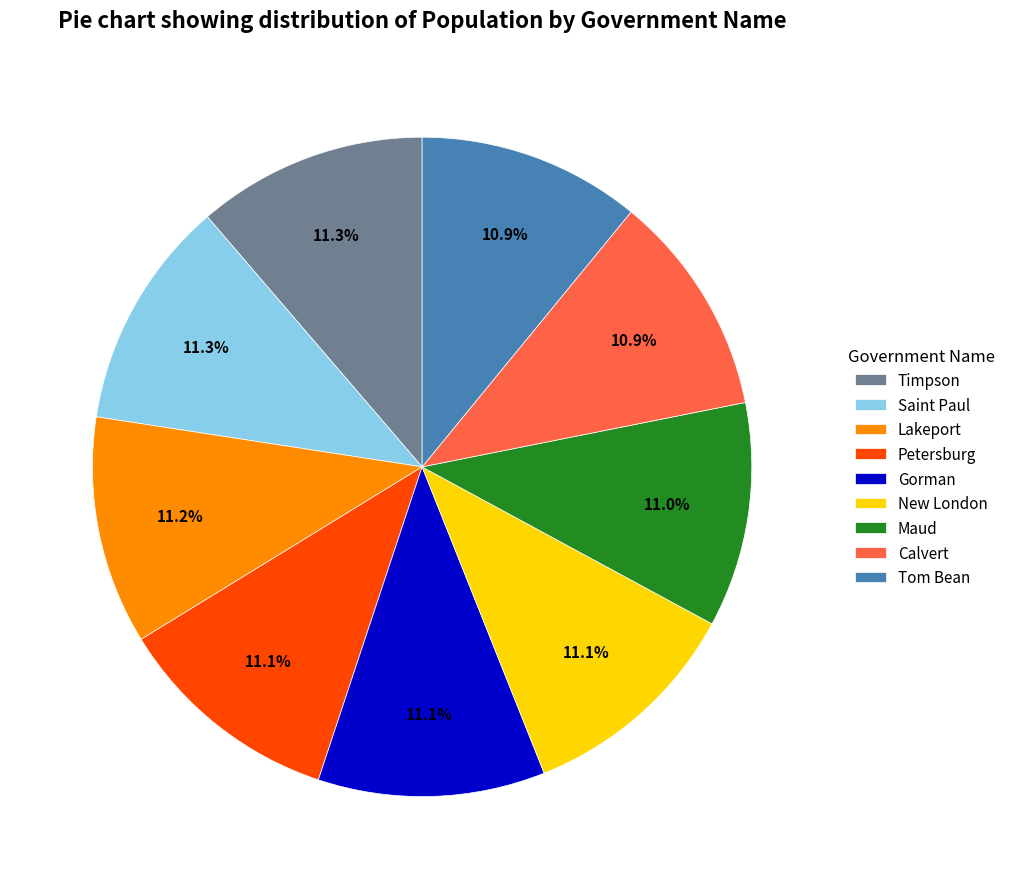

Does any single category account for the majority?

No